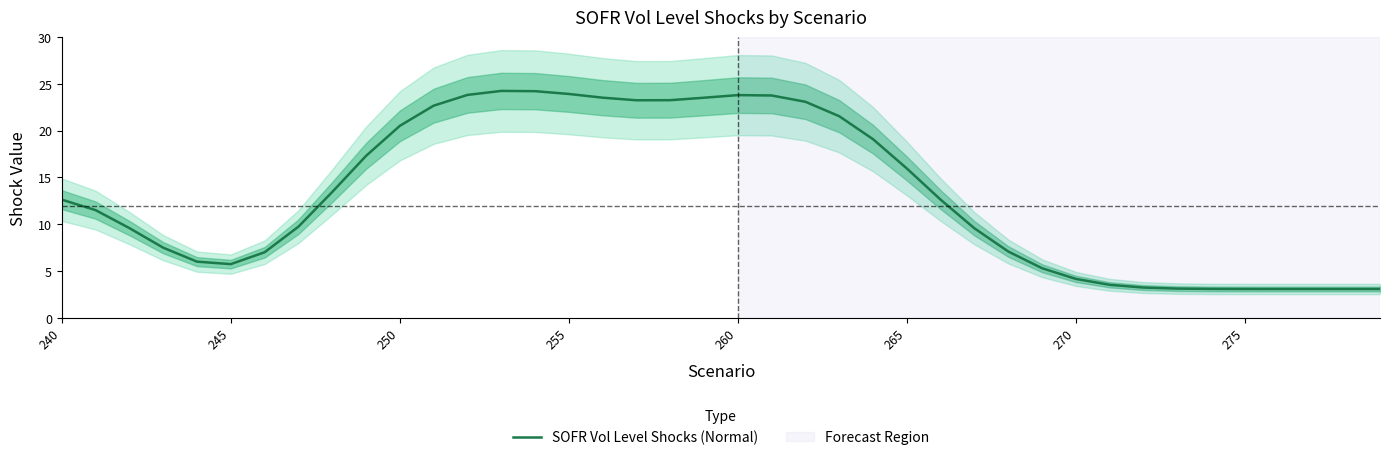

Where does the SOFR Vol Level Shocks (Normal) series first go above 12?

240